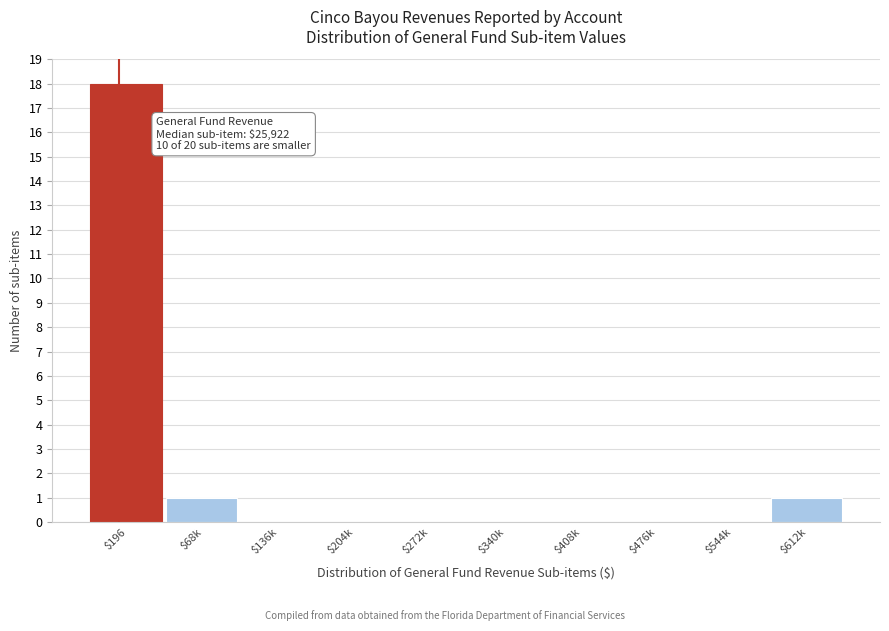

Which label corresponds to the largest value in the chart?

$196